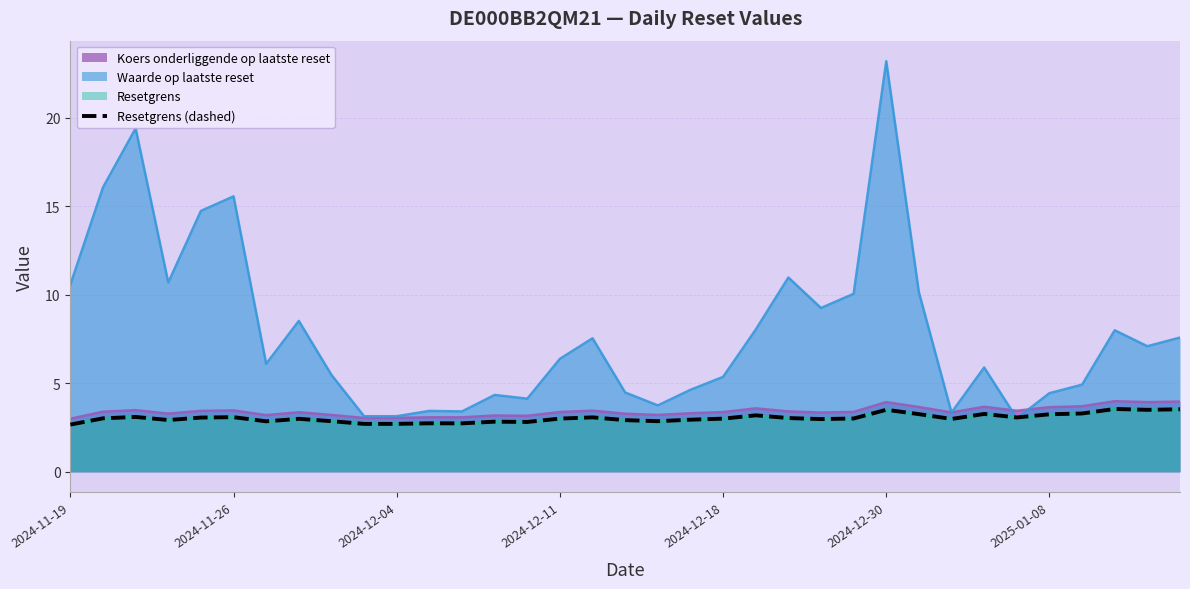

True or false: the data shows 2.9 at 17.

True